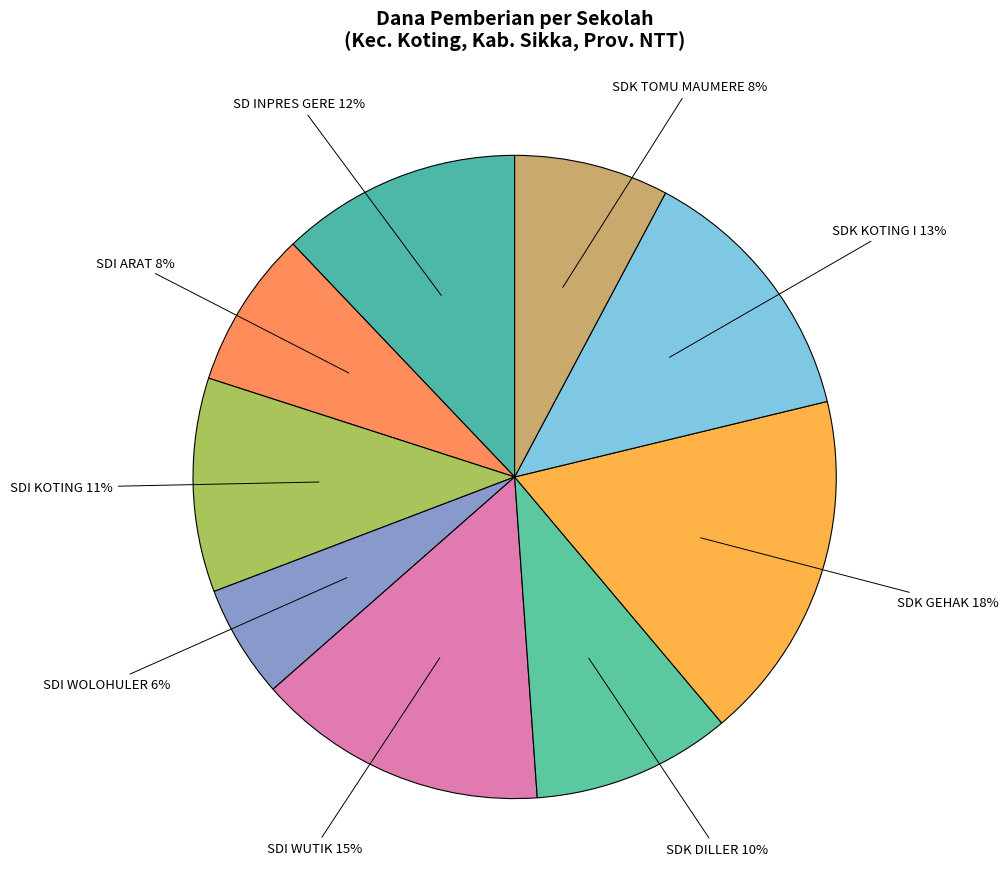

Combined, do SD INPRES GERE and SDI KOTING account for over 50%?

No